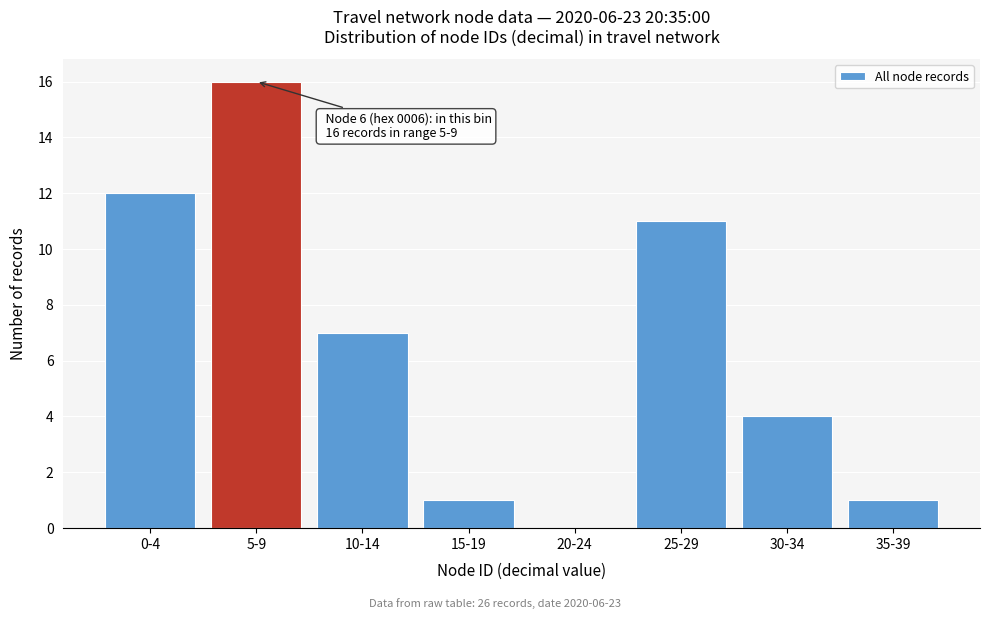

Reading left to right, extract all data points from this chart.

0-4=12	5-9=16	10-14=7	15-19=1	20-24=0	25-29=11	30-34=4	35-39=1